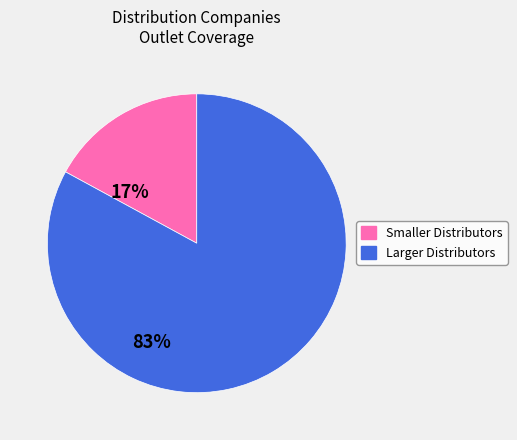

Is there a majority slice in this chart?

Yes